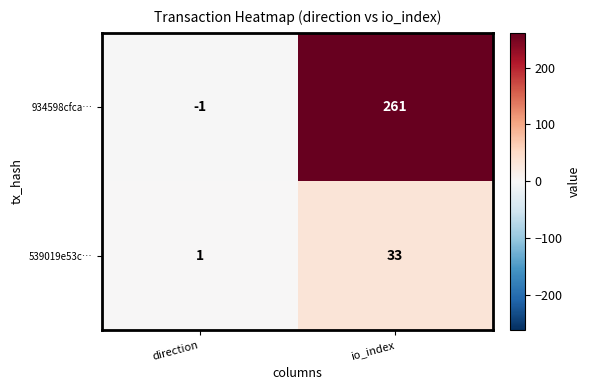

Count the number of data series in this chart.

2